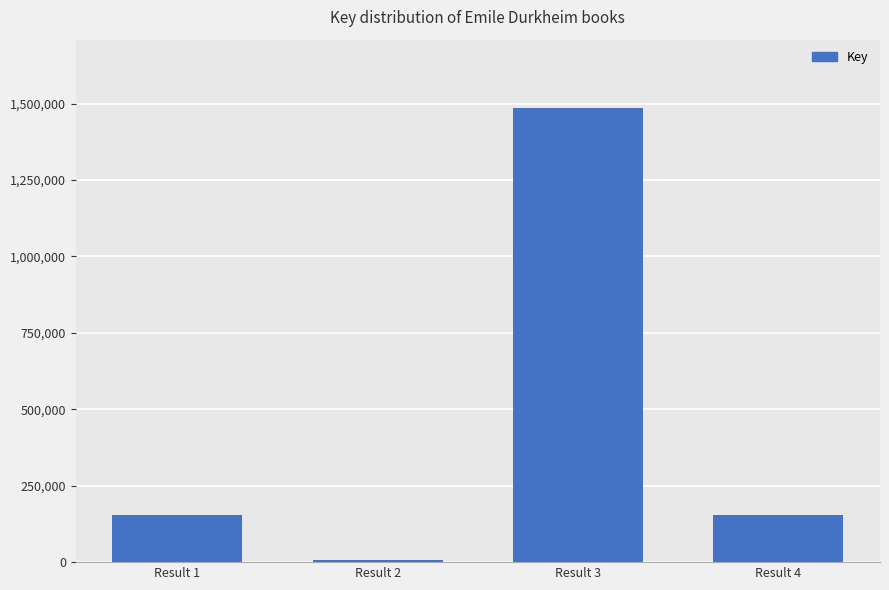

What is the maximum value shown in the chart?

1486141